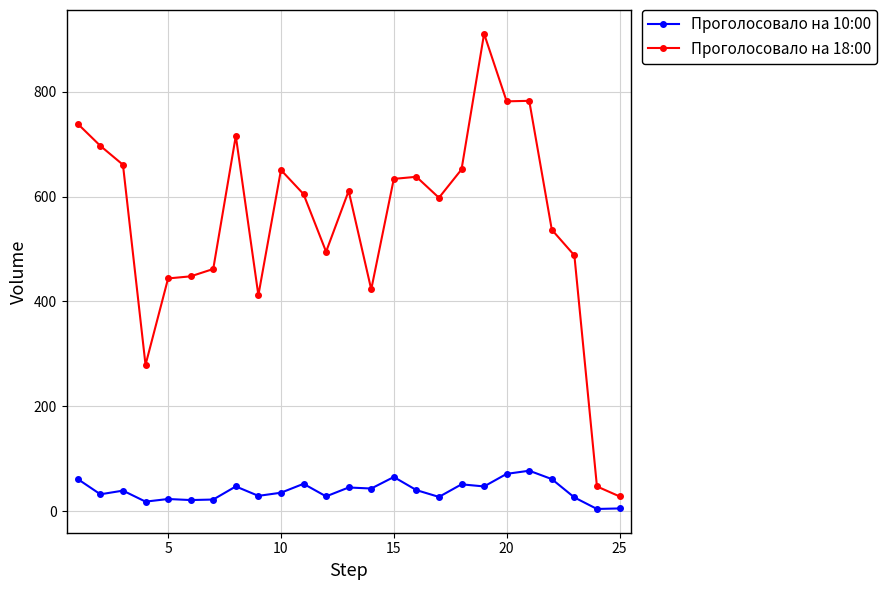

Which series has the largest total across all categories?

Проголосовало на 18:00